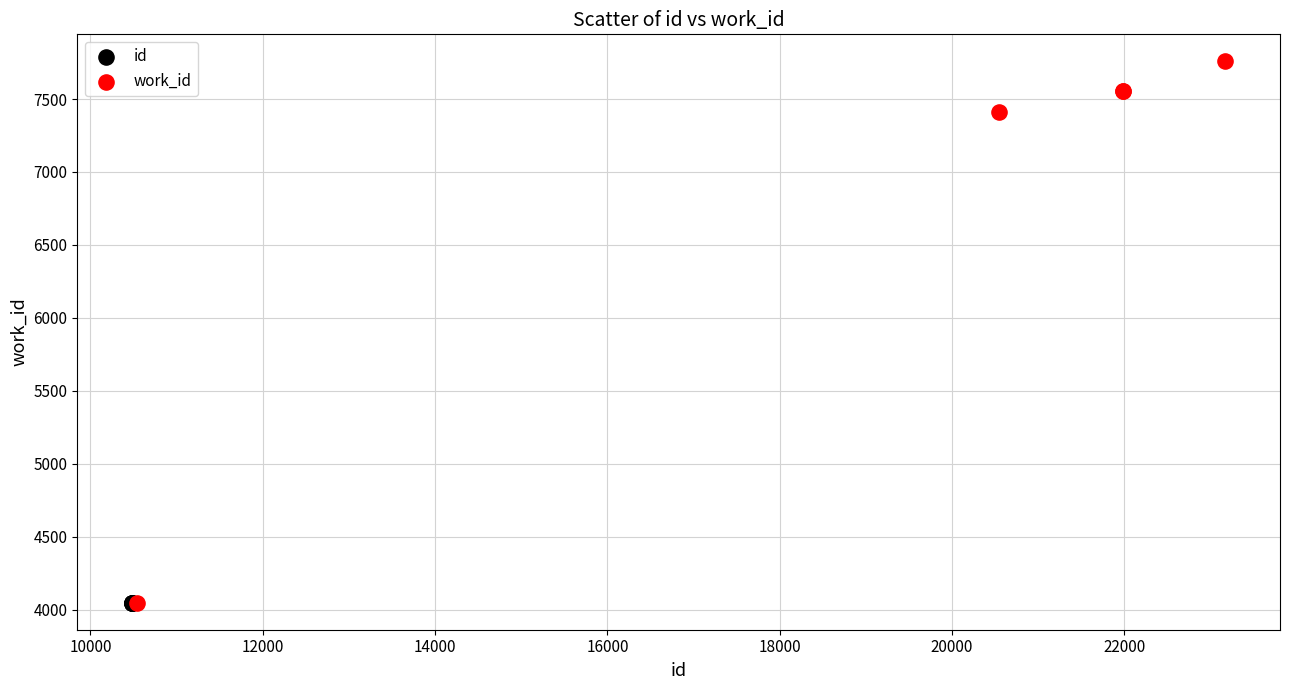

Which series reaches the maximum Y coordinate?

work_id